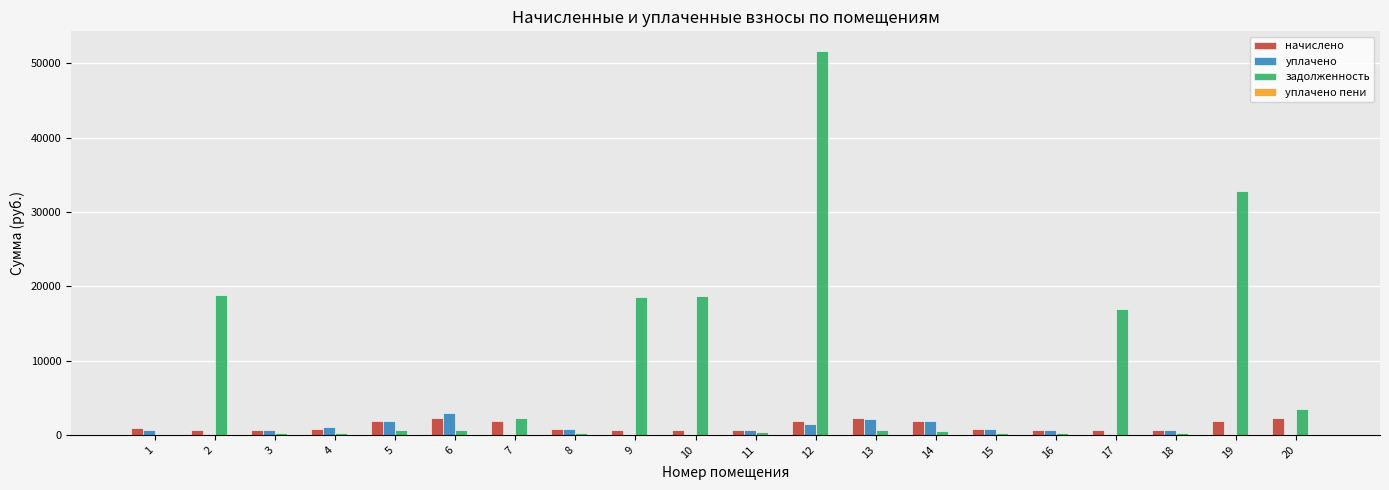

At which label does начислено first exceed 801?

1